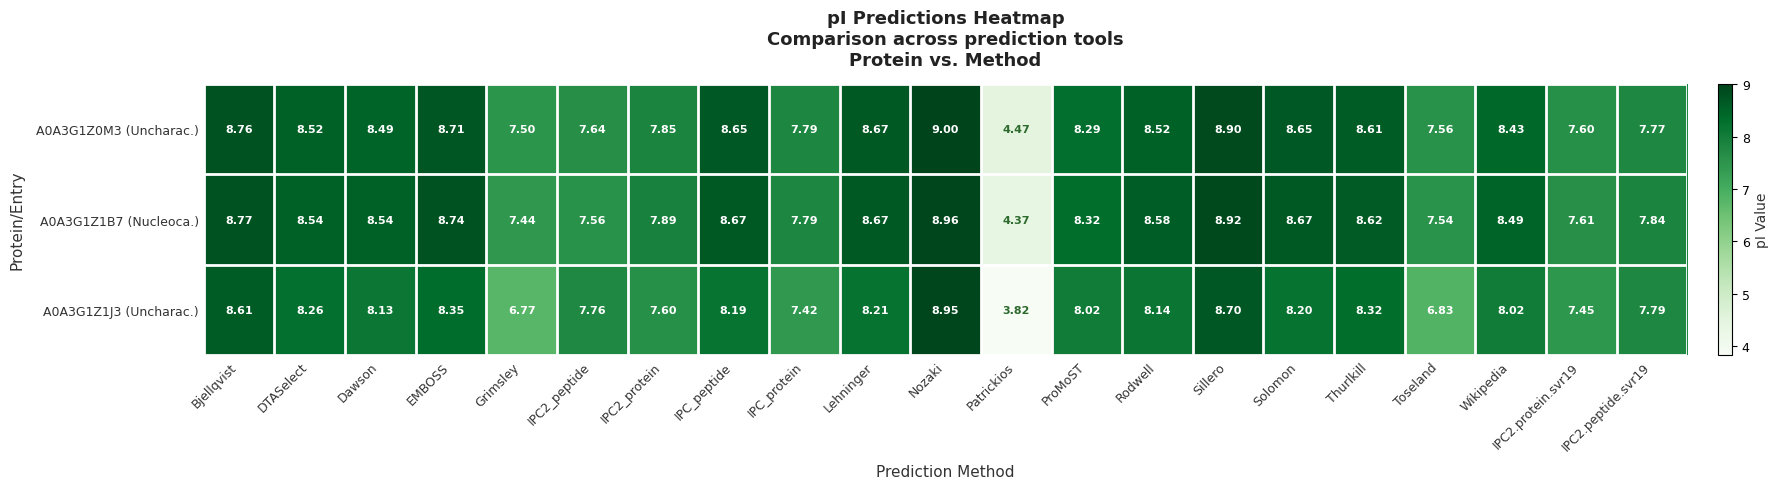

Which category has the lowest value in the A0A3G1Z1J3 (Uncharac.) series?

Patrickios